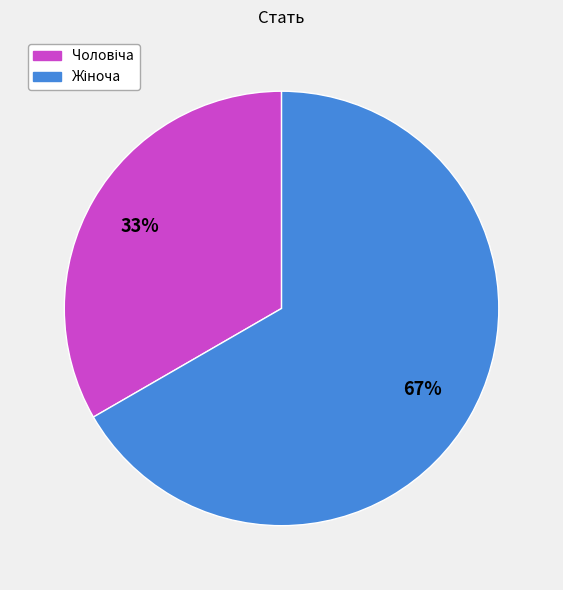

How many segments does this pie chart have?

2